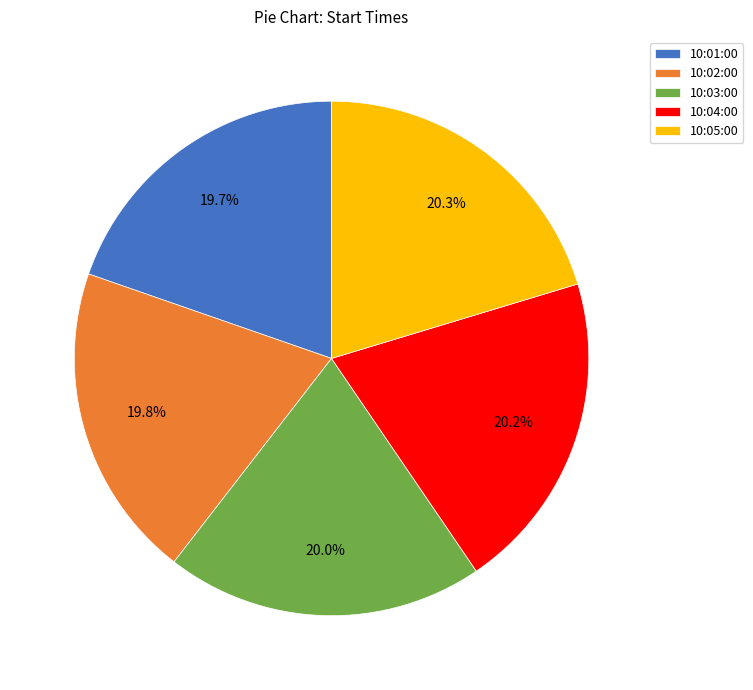

What percentage is NOT represented by 10:03:00?

80.0%